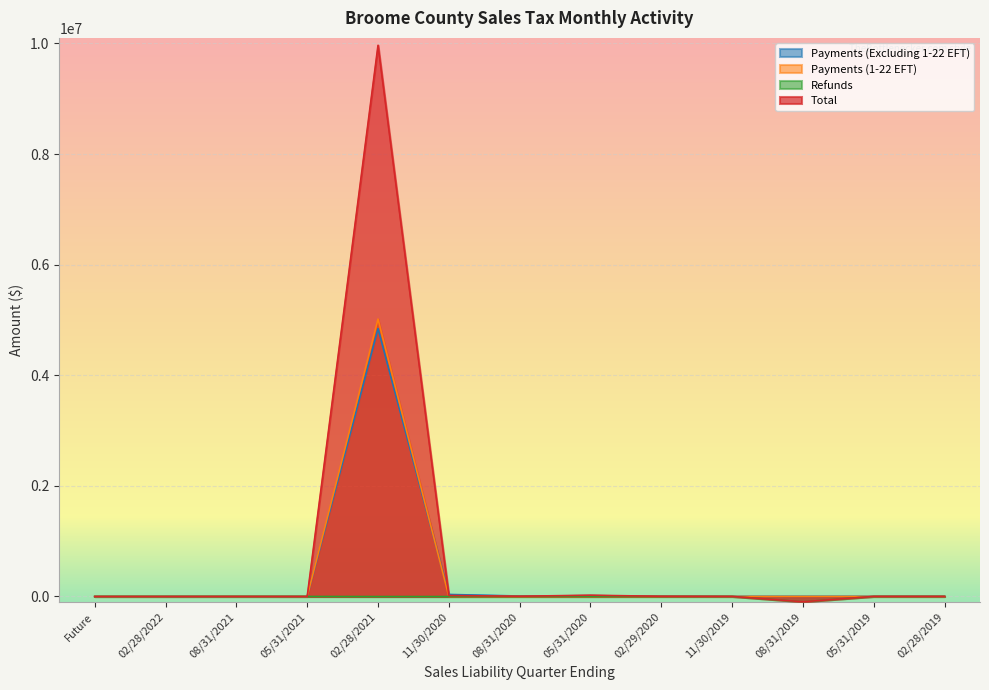

Which series has the largest total across all categories?

Total